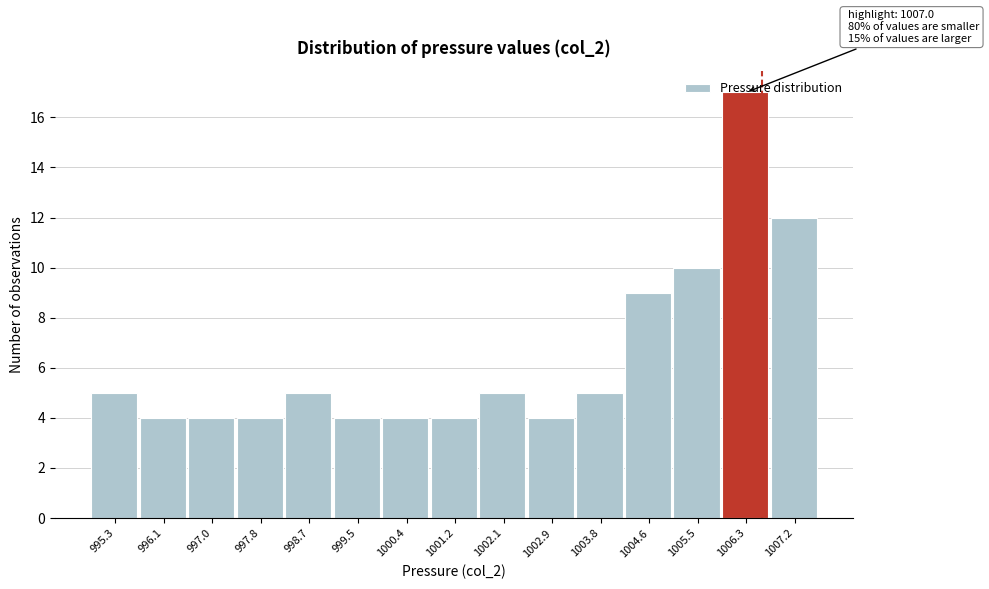

What is the sum of the values at 1000.4 and 1003.8?

9